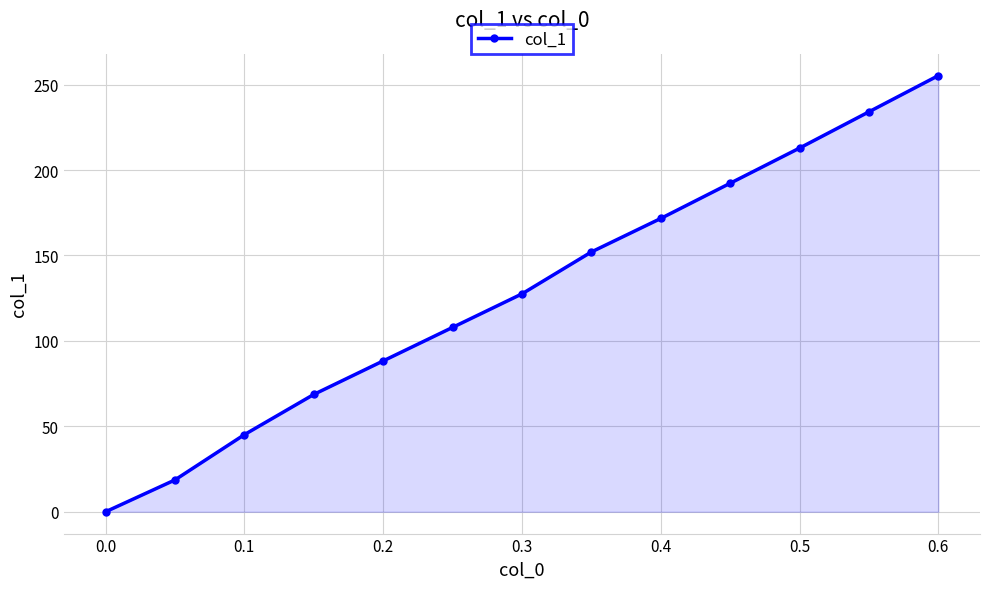

How many series are shown in this chart?

1